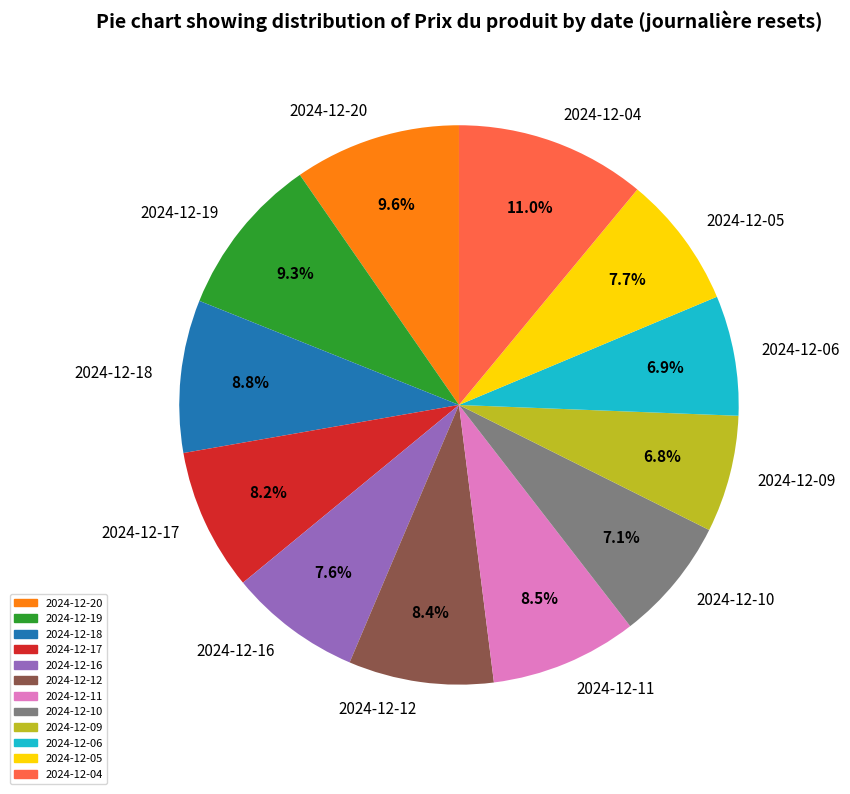

Does any single category account for the majority?

No